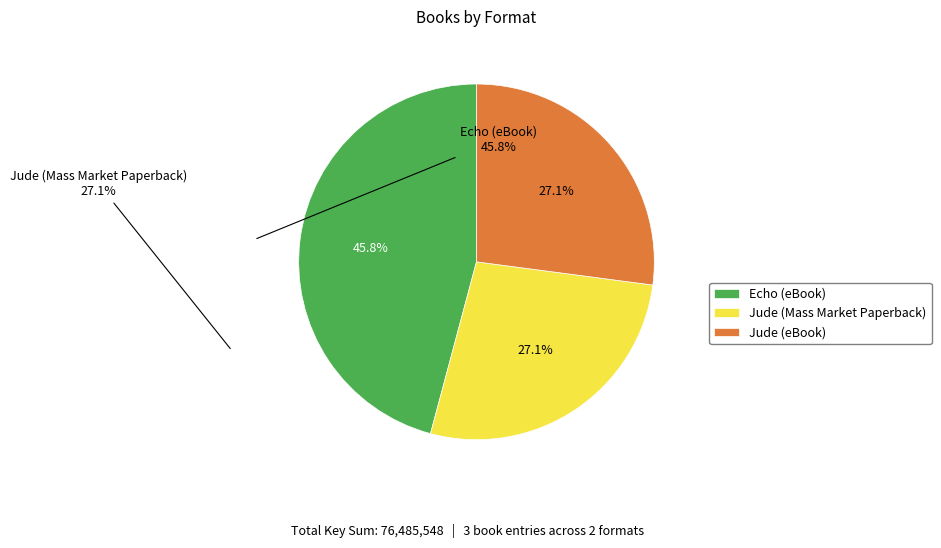

Which has a higher value, Echo (eBook) or Jude (eBook)?

Echo (eBook)